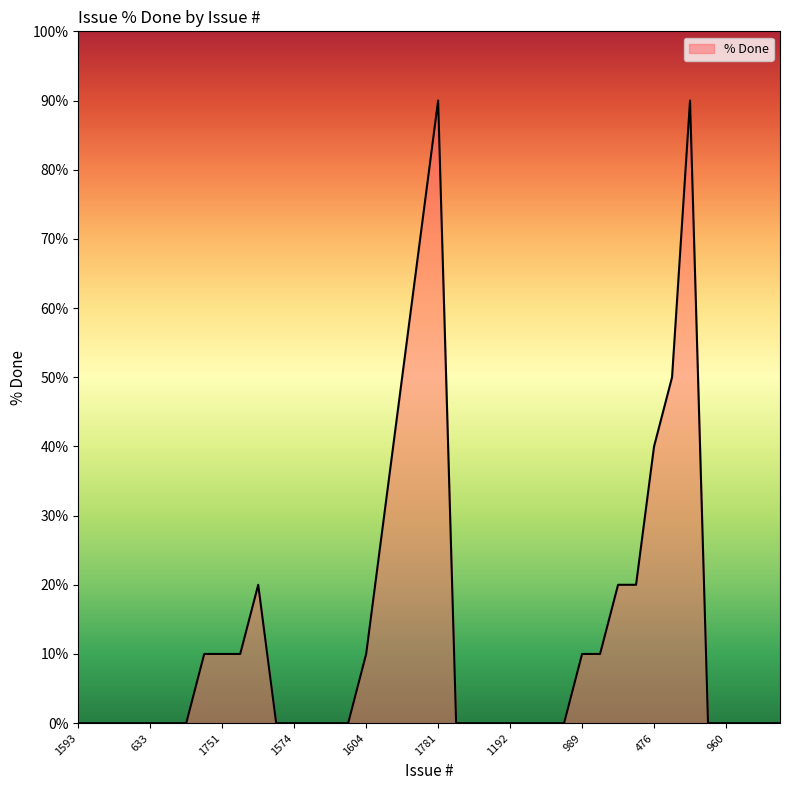

What is the difference between the maximum and minimum values?

90